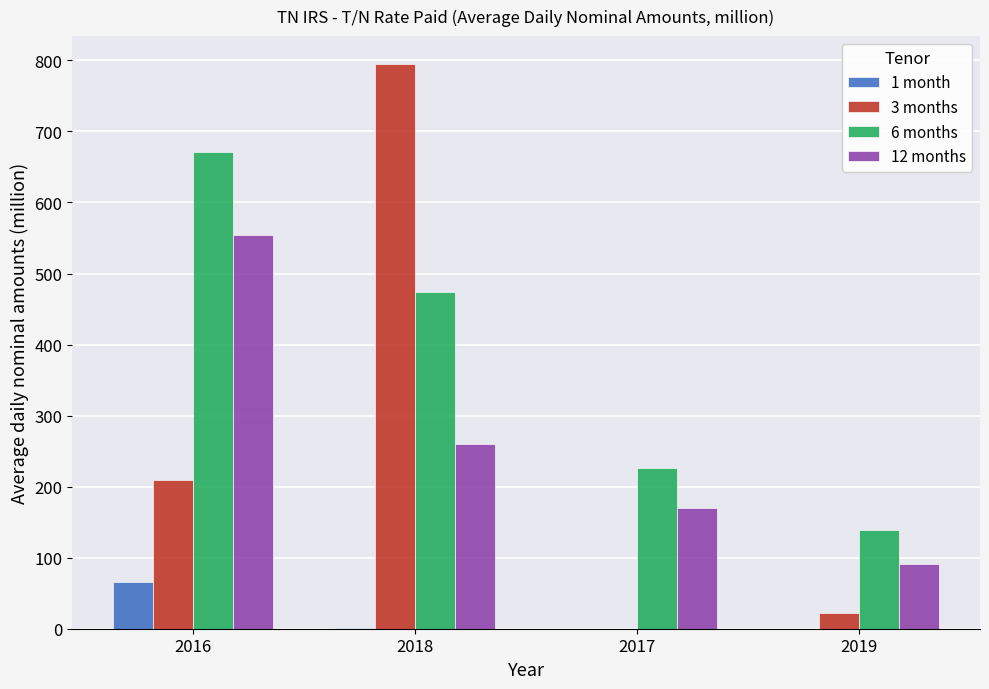

How many distinct data groups are displayed?

4